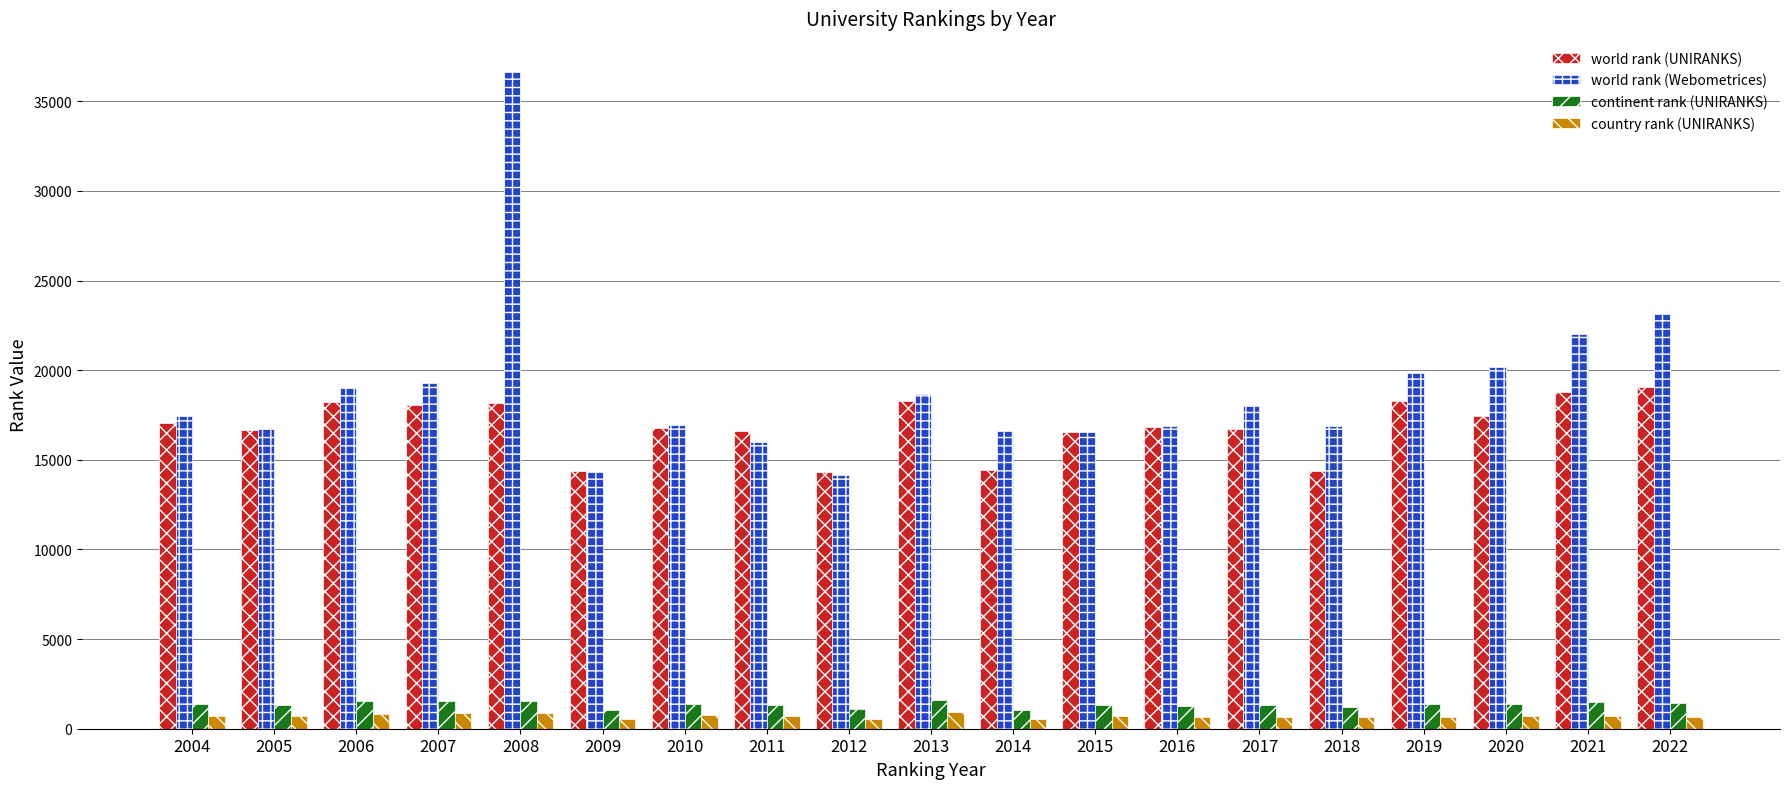

Read the country rank (UNIRANKS) value at 2015, to the nearest 5.

700